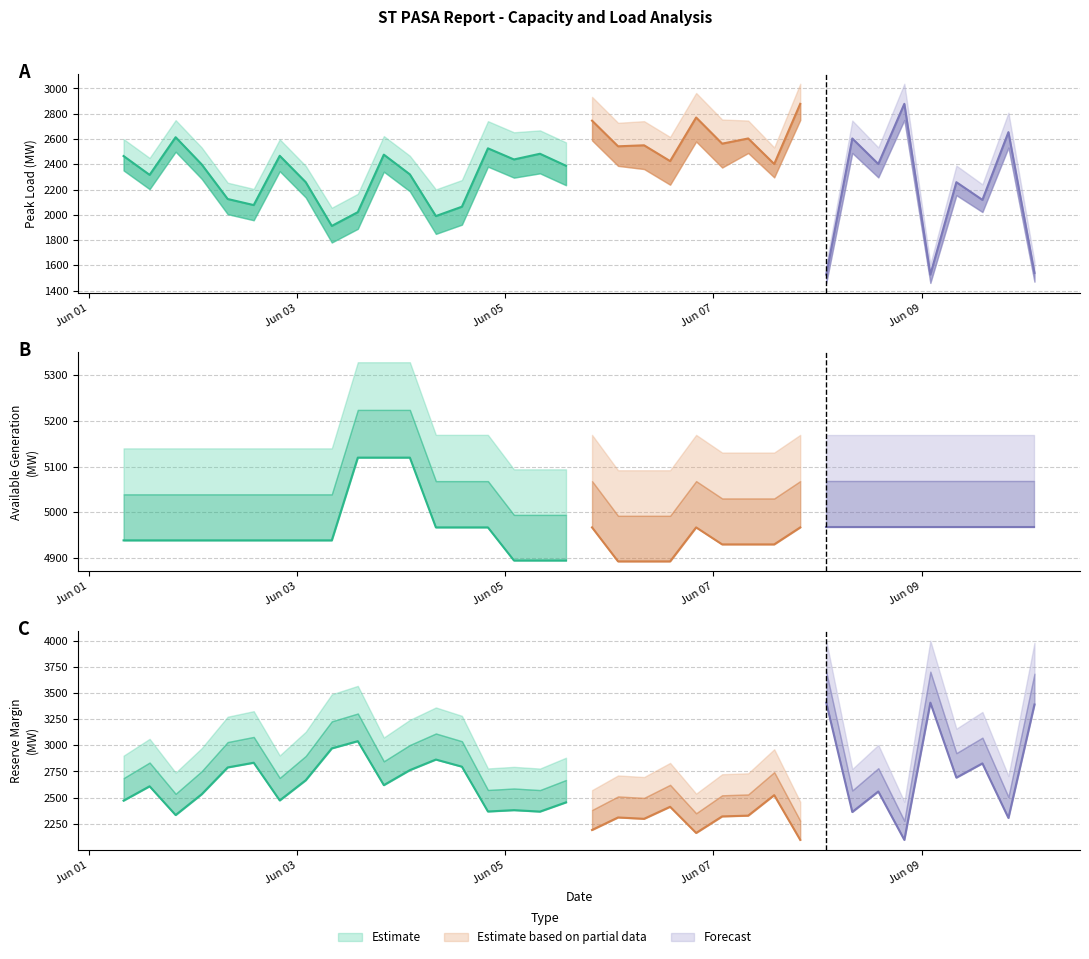

At which label does PEAKLOAD_MEANP1SD reach its minimum?

2012/06/08 02:00:00